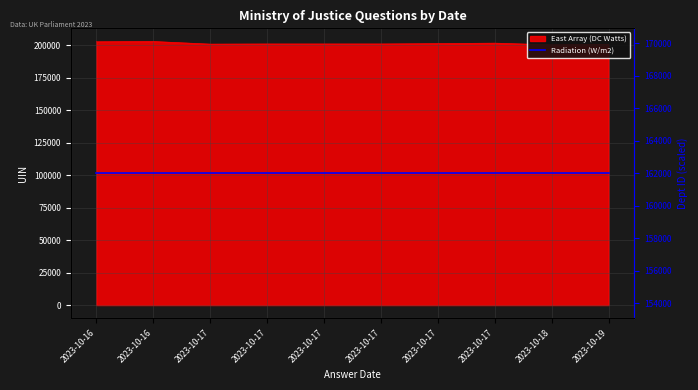

List the labels in order of value, smallest first.

2023-10-18, 2023-10-19, 2023-10-17, 2023-10-17, 2023-10-17, 2023-10-17, 2023-10-17, 2023-10-17, 2023-10-16, 2023-10-16